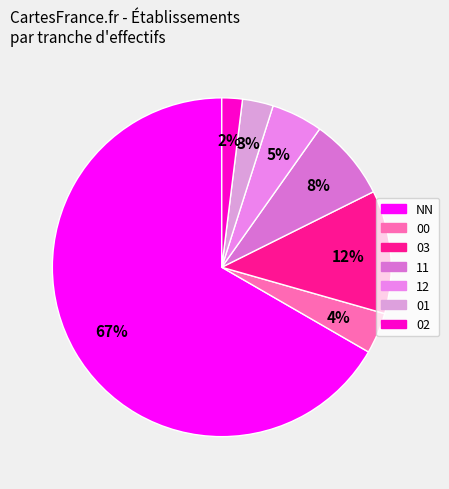

How many segments does this pie chart have?

7